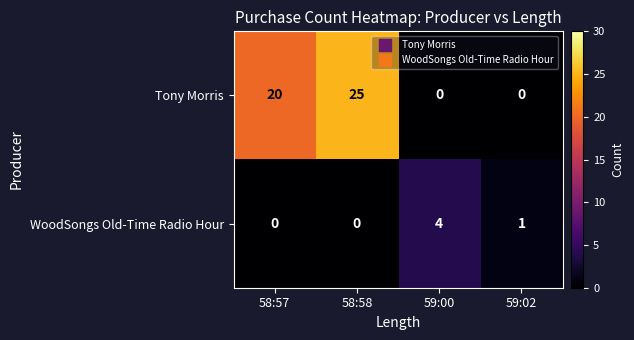

How many Tony Morris values are between 0 and 25?

4